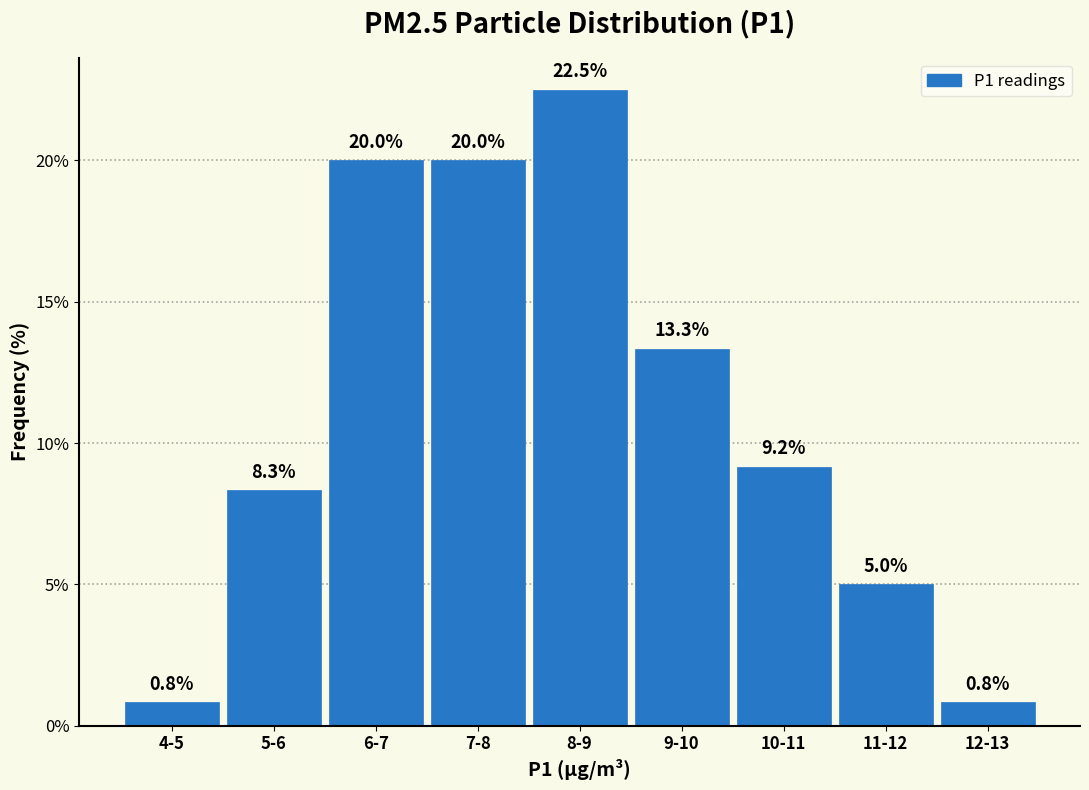

Reading left to right, extract all data points from this chart.

4-5=0.8	5-6=8.3	6-7=20.0	7-8=20.0	8-9=22.5	9-10=13.3	10-11=9.2	11-12=5.0	12-13=0.8